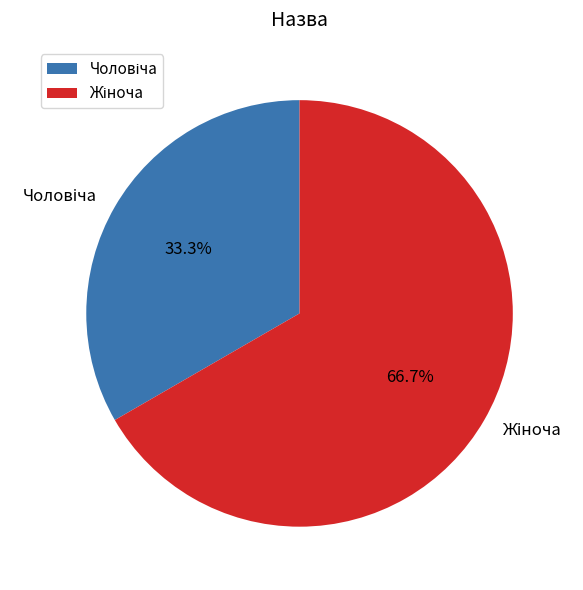

Is there a majority slice in this chart?

Yes